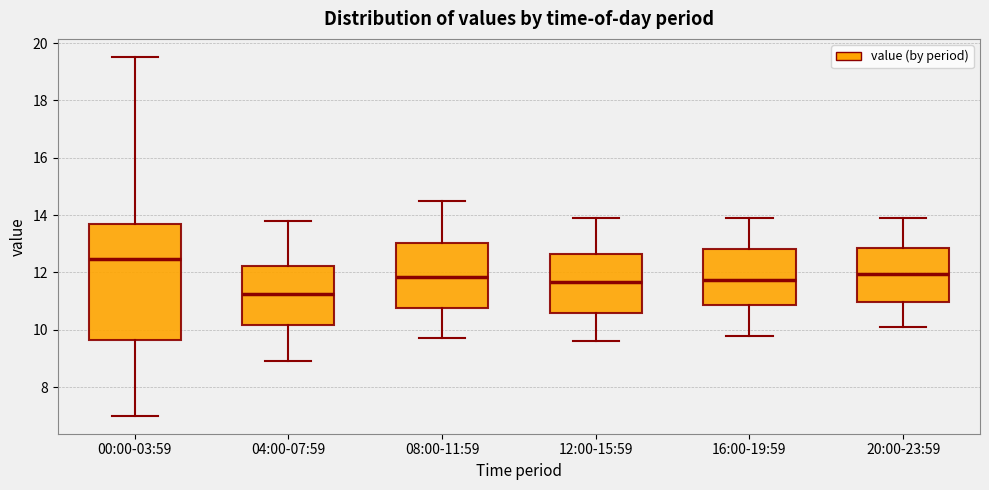

Where is the upper edge of the box for 12:00-15:59 on the y-axis? The values are not printed on the chart, so give them approximately, as read against the axis.

12.6